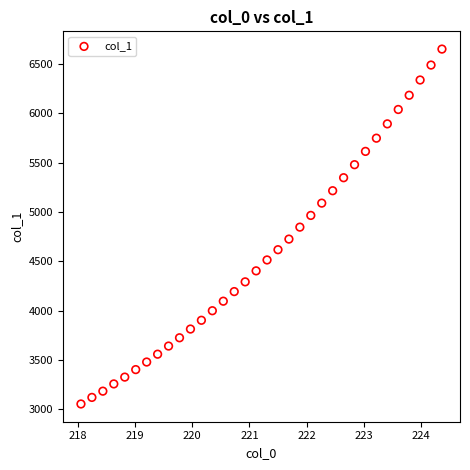

What is the range of Y values (max minus min)?

3597.0